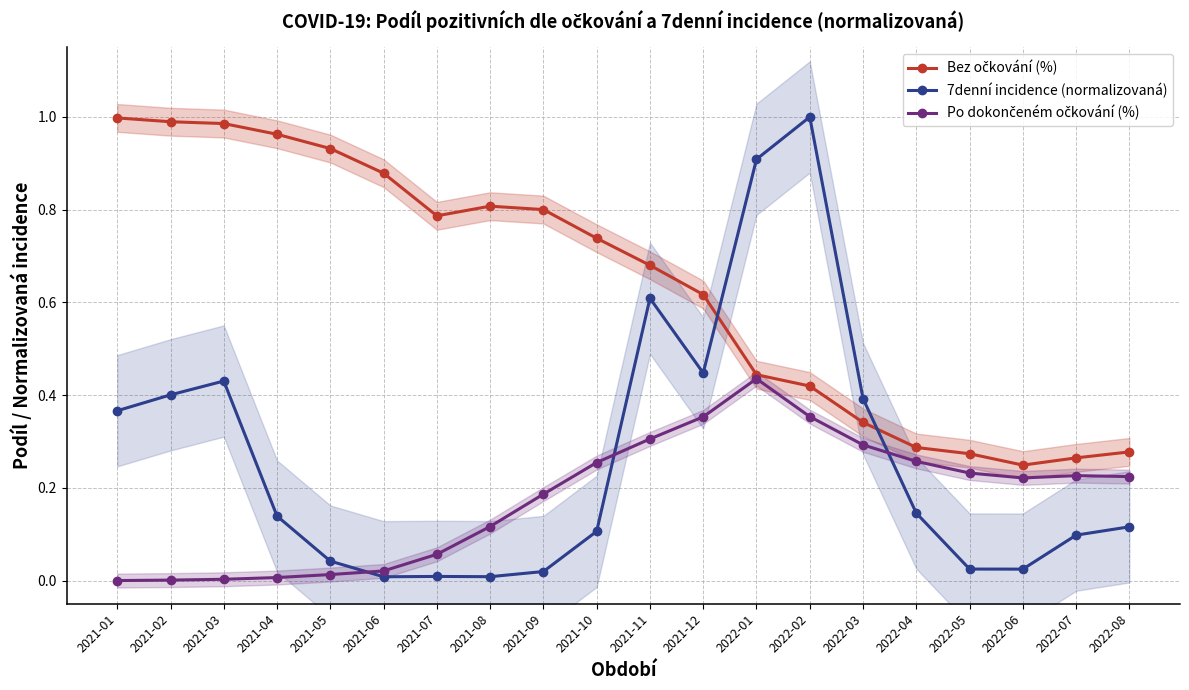

What position from the right is 2021-07?

14